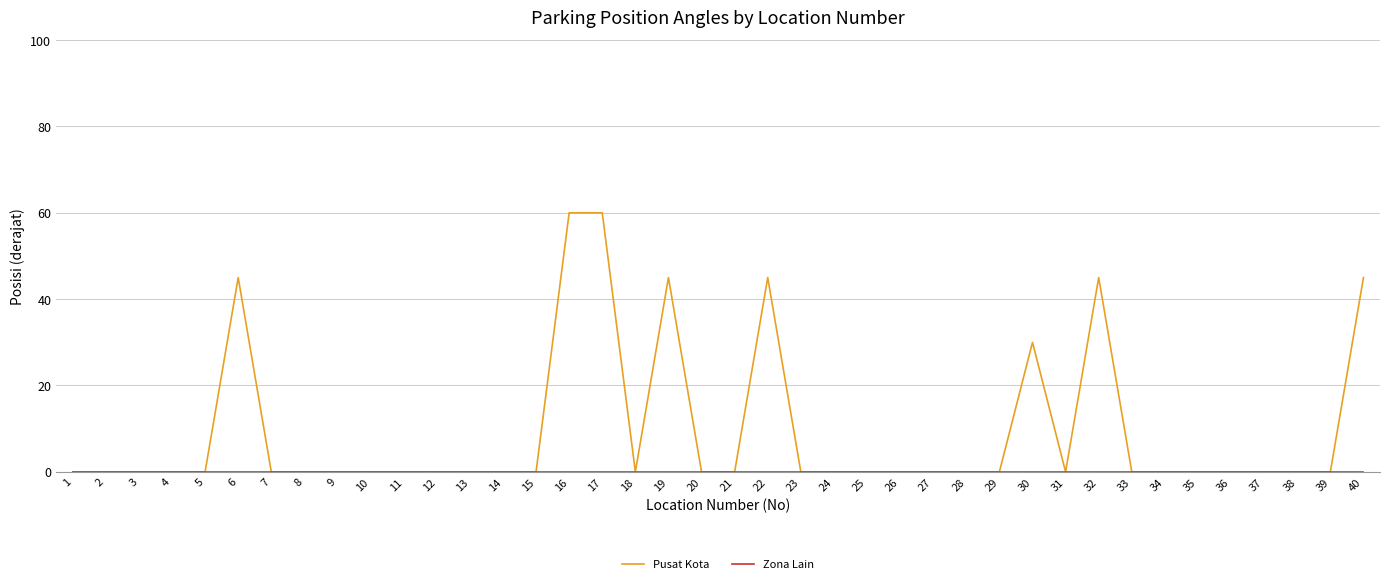

Does the chart display data point markers on the line(s)?

No